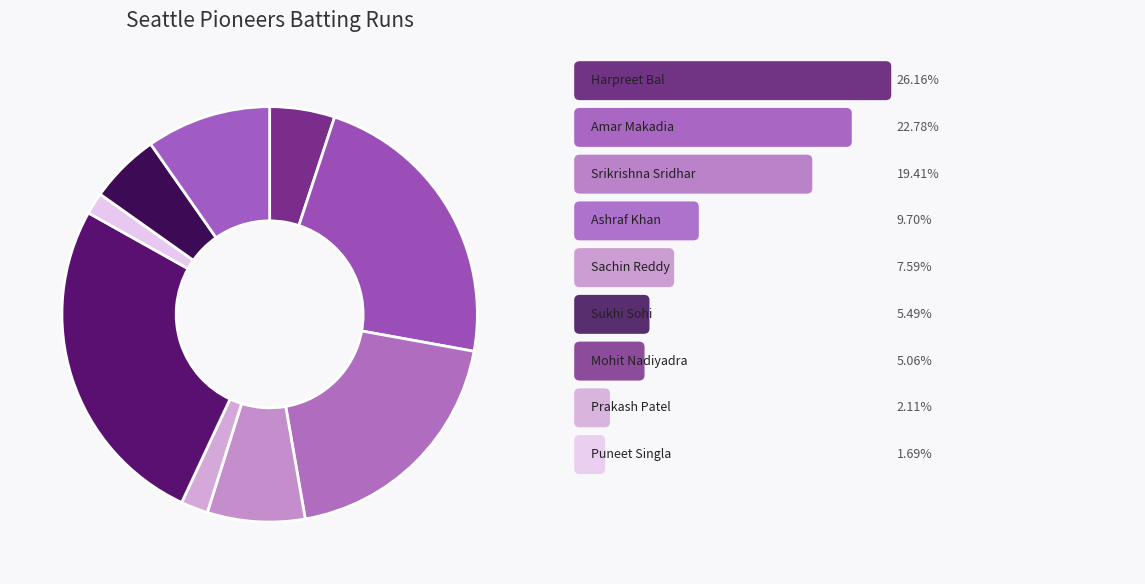

Count the number of slices in the pie.

9